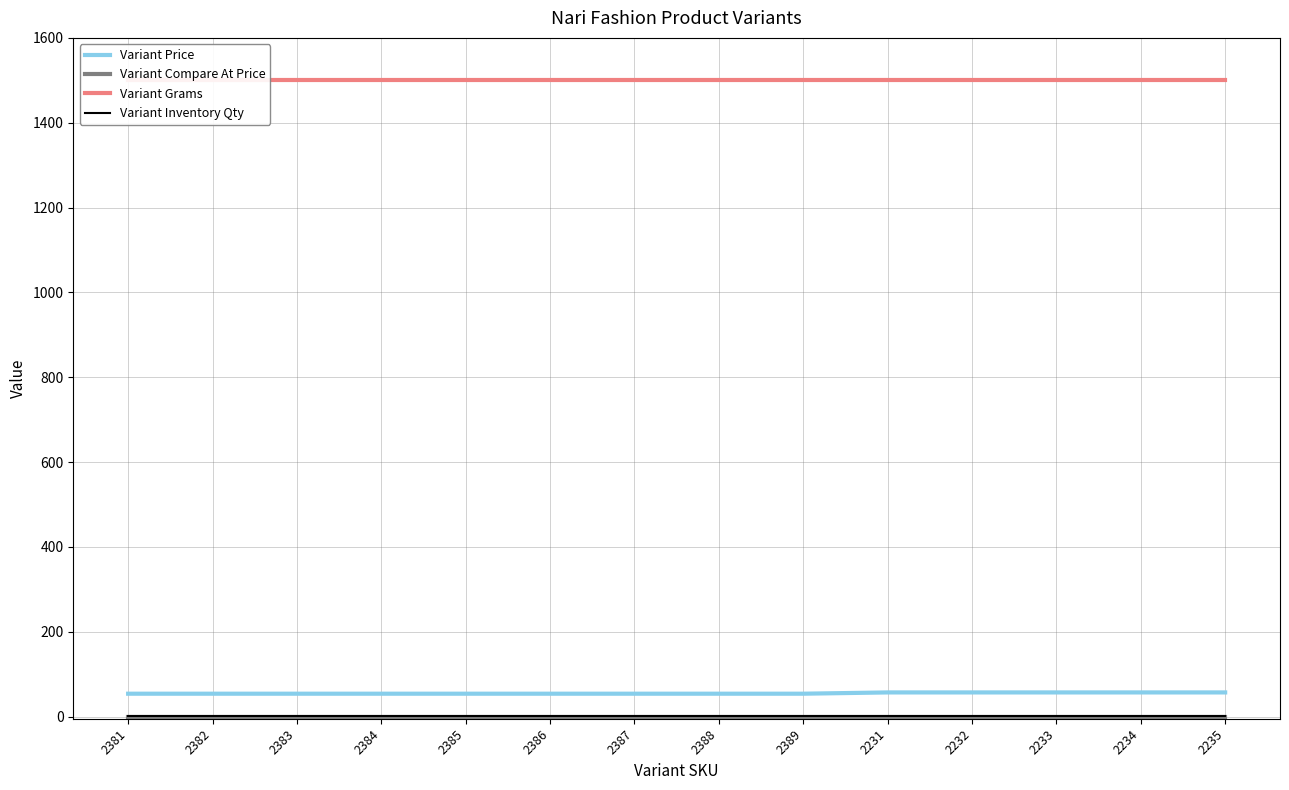

What position from the left is 2233?

12